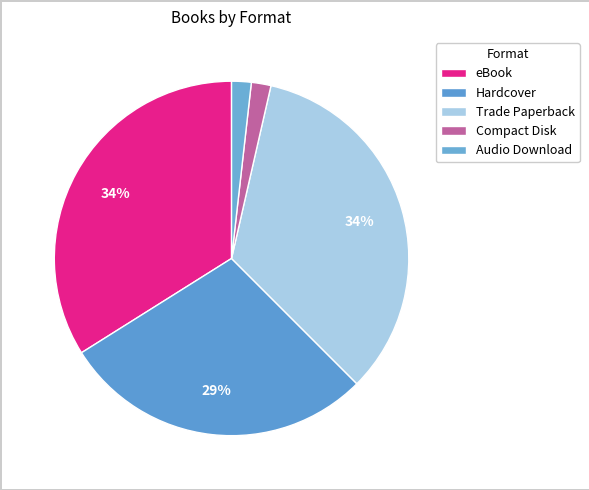

True or false: Audio Download accounts for 12% of the total.

False